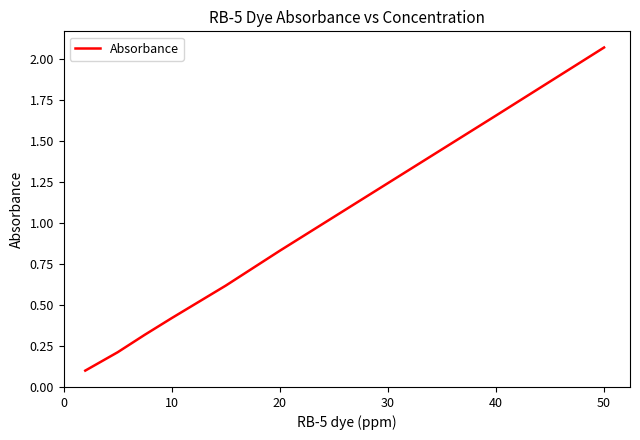

True or false: the data has more than 1 interior local peaks.

False